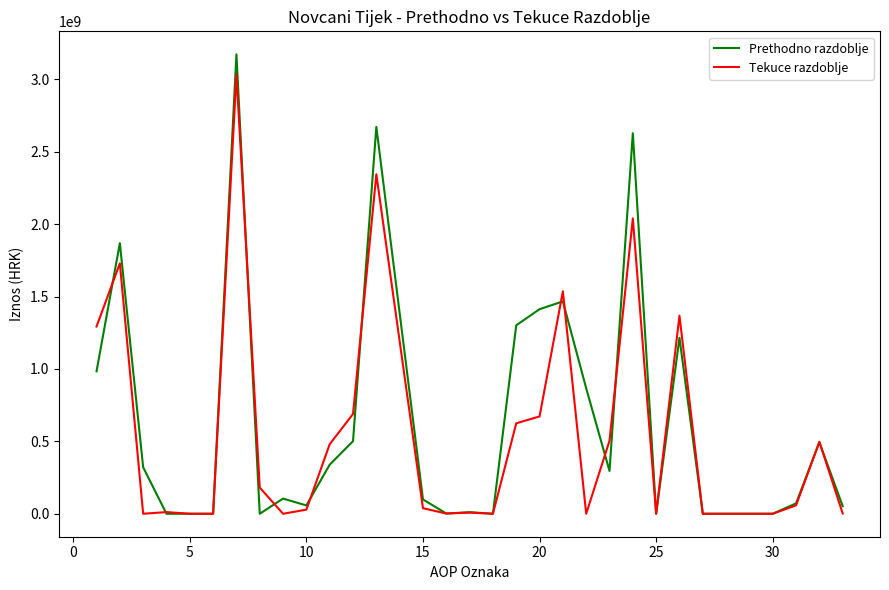

What is the average value of the Tekuce razdoblje series?

535695342.2